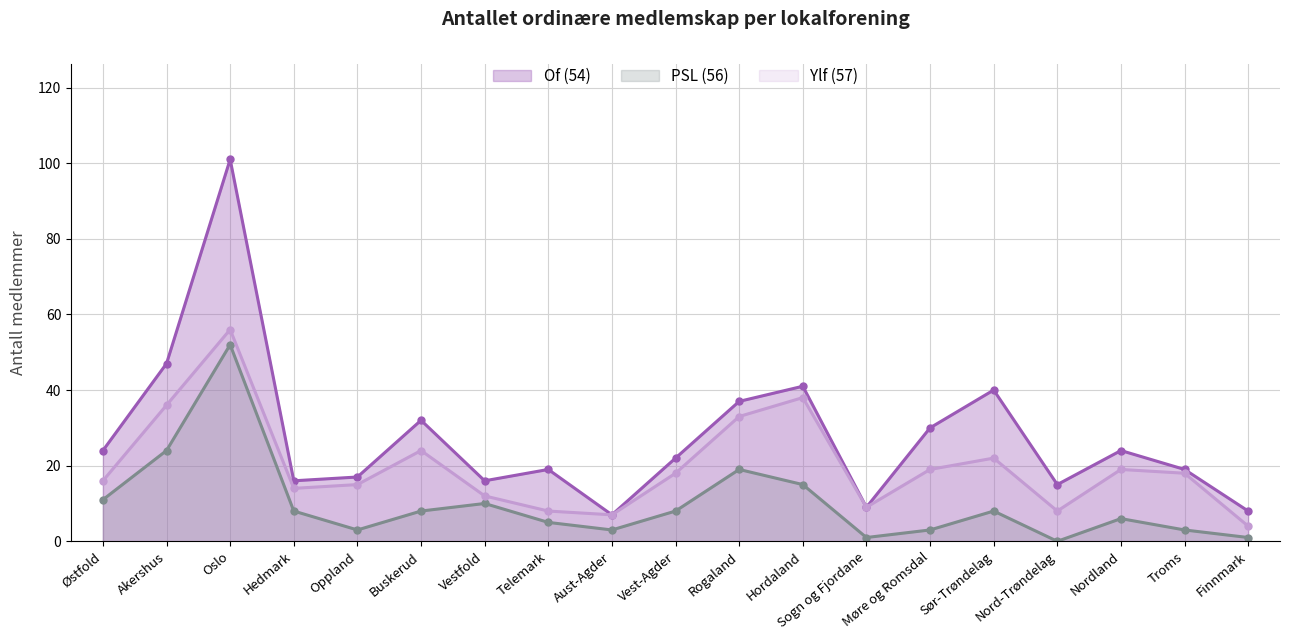

True or false: Of (54) and Ylf (57) cross at least once.

False